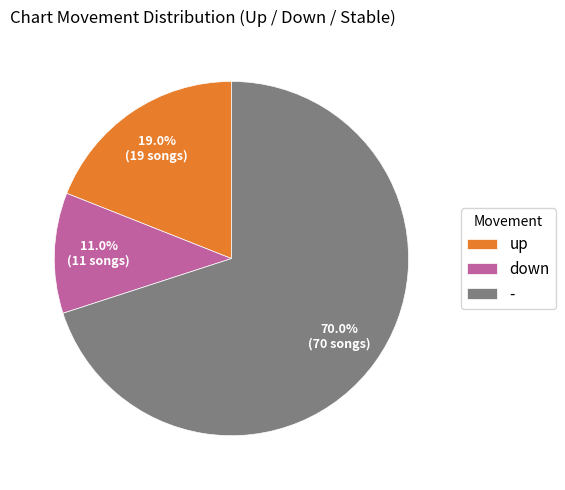

What percentage is the down slice, to the nearest percent?

11%